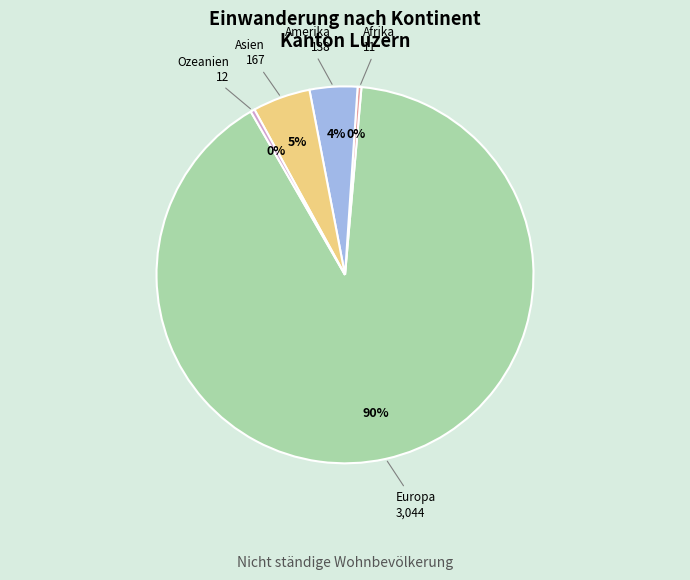

What percentage is the Asien slice, to the nearest percent?

5%